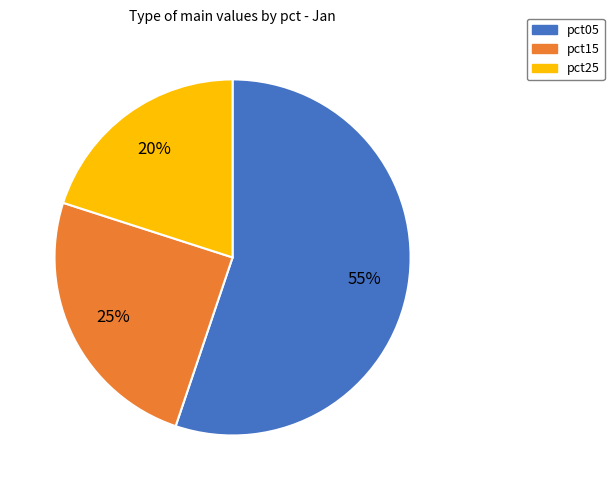

Is there a majority slice in this chart?

Yes